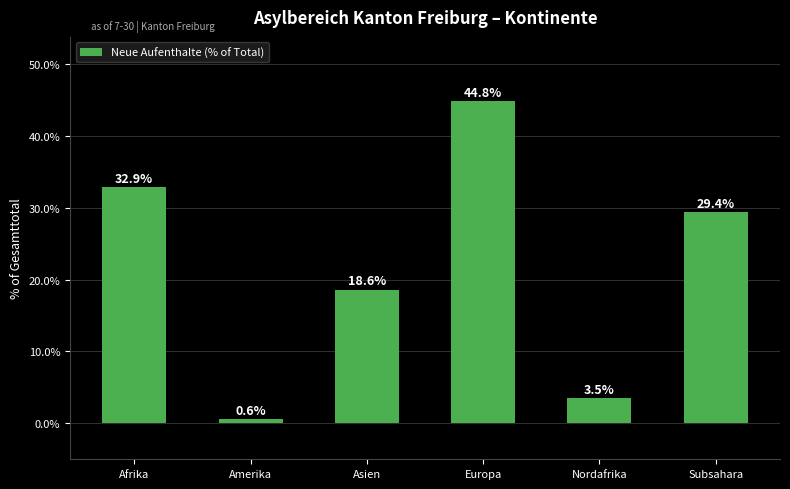

The value at Nordafrika is 3.5. True or false?

True